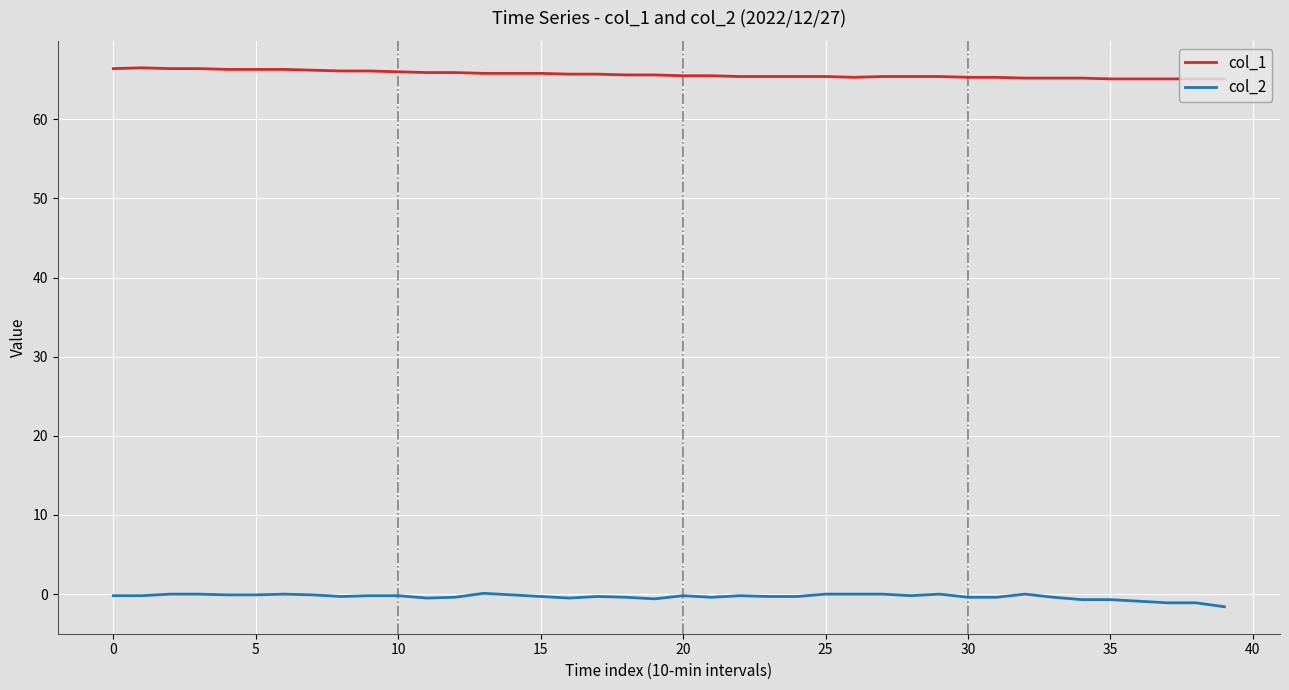

What is the minimum value for col_1?

65.1